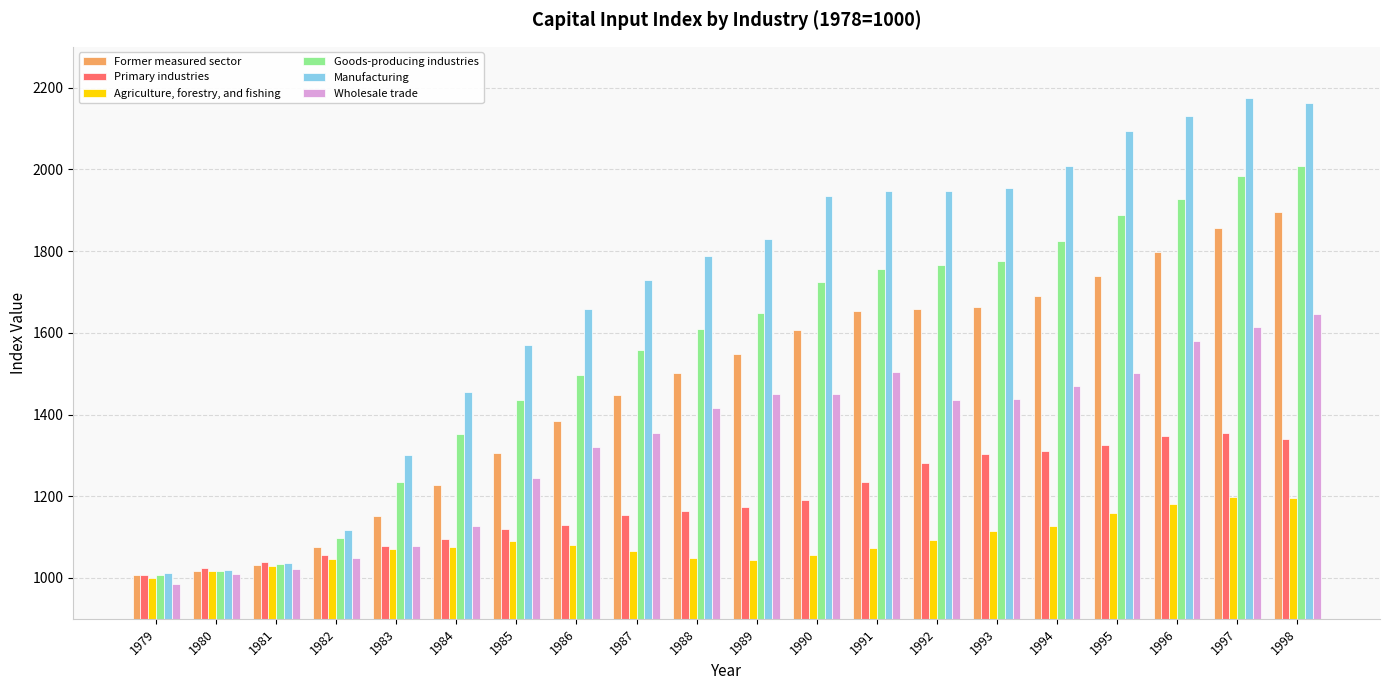

Rank the series at 1997 from highest to lowest value.

Manufacturing, Goods-producing industries, Former measured sector, Wholesale trade, Primary industries, Agriculture, forestry, and fishing